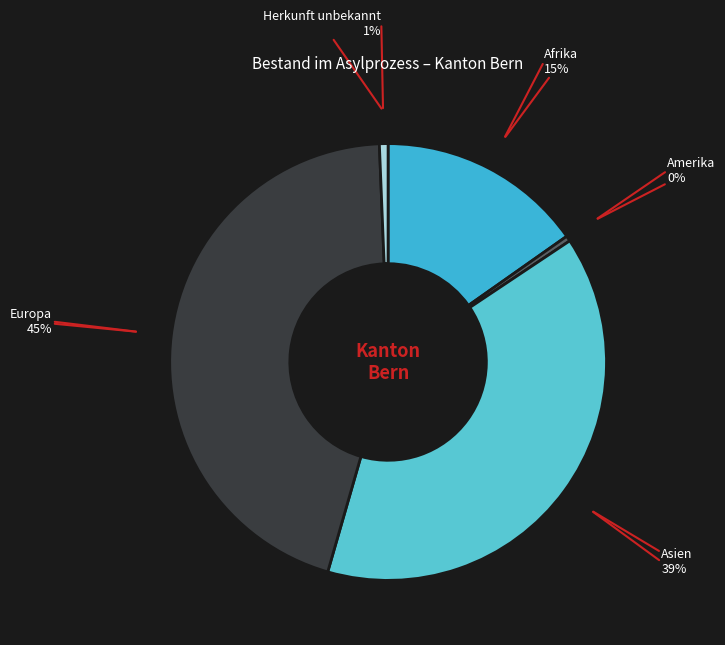

Which has a higher value, Asien or Europa?

Europa